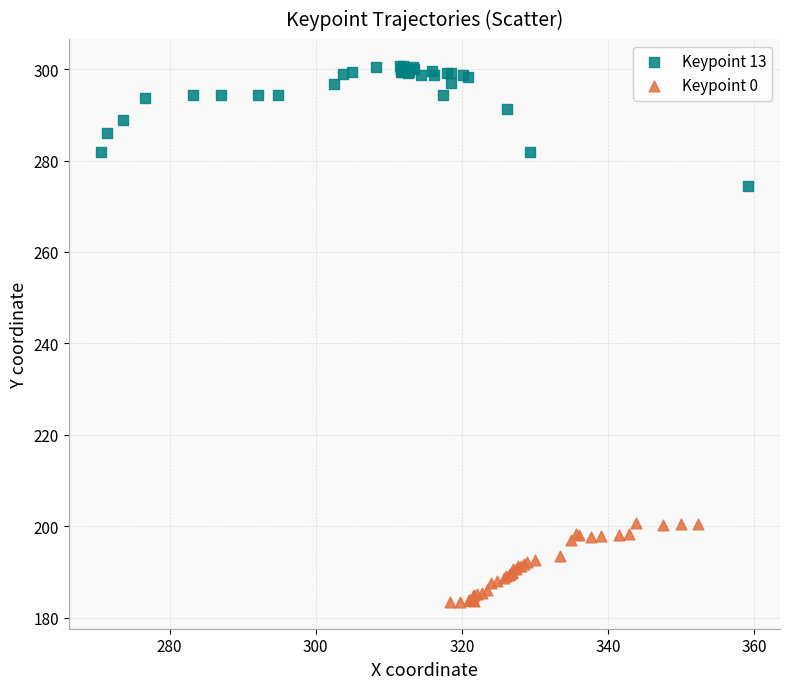

Which series contains the highest Y value?

Keypoint 13